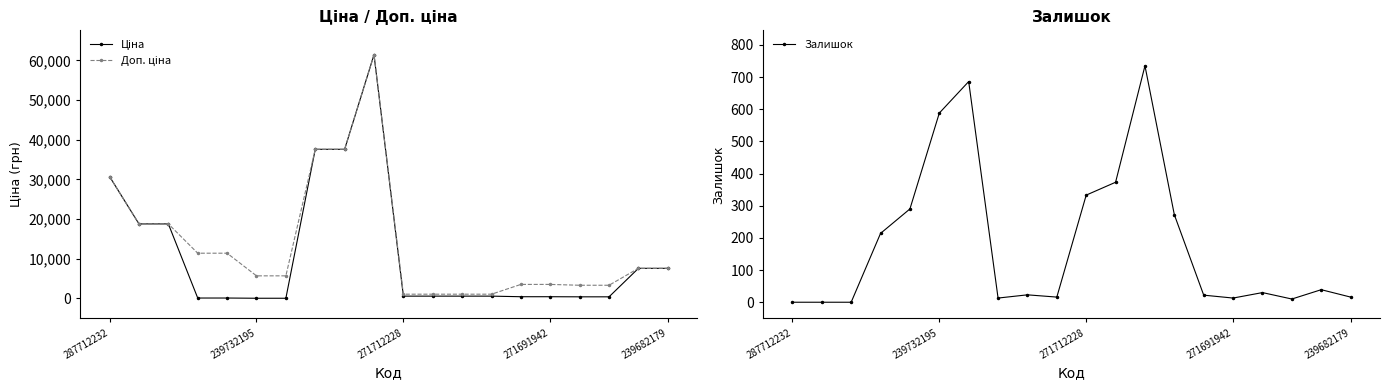

At how many categories does at least one series exceed 23023?

4